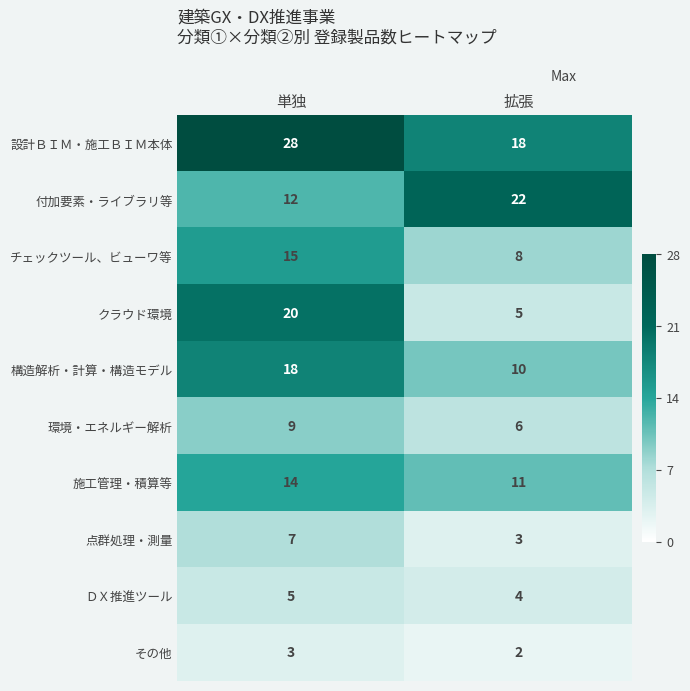

Is it true that 環境・エネルギー解析 equals 9 at 単独?

True